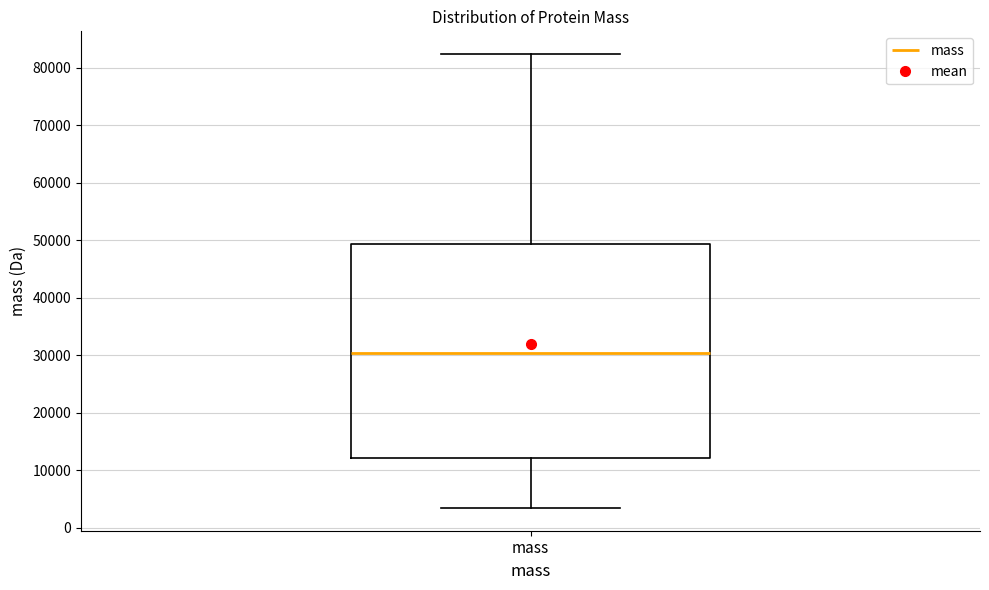

Where does the upper whisker of the box for mass end on the y-axis? The values are not printed on the chart, so give them approximately, as read against the axis.

82000